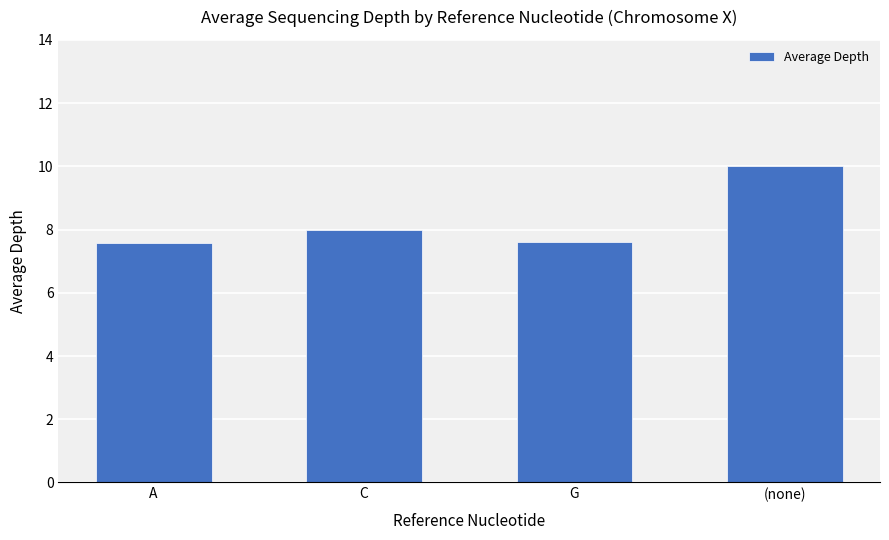

Which label corresponds to the largest value in the chart?

(none)